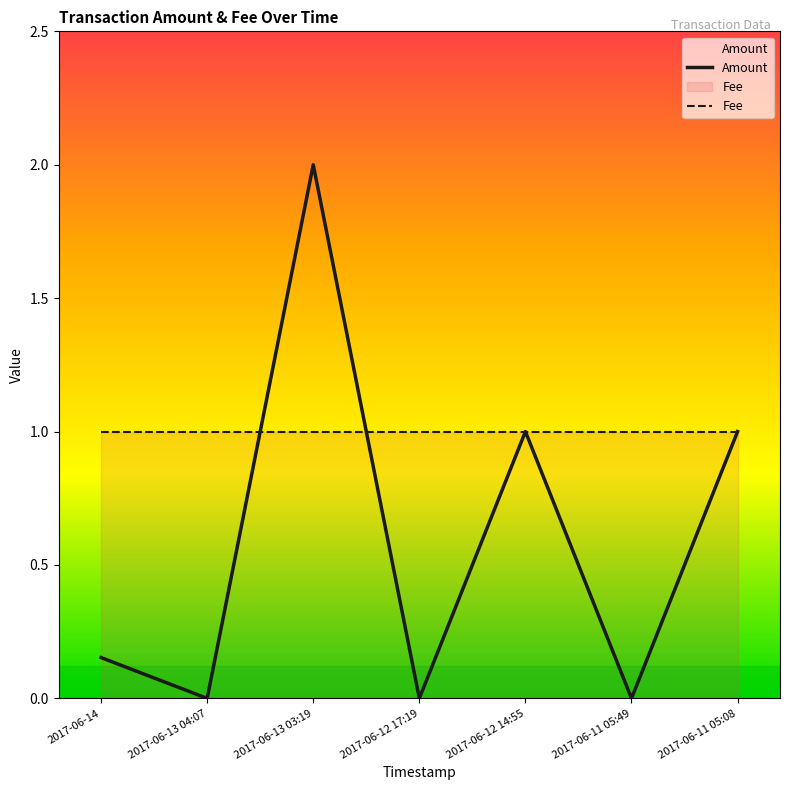

Reading right to left, transcribe all the data shown in this chart.

Amount: 2017-06-11 05:08=1.0	2017-06-11 05:49=0.0	2017-06-12 14:55=1.0	2017-06-12 17:19=0.0	2017-06-13 03:19=2.0	2017-06-13 04:07=0.0	2017-06-14=0.2
Fee: 2017-06-11 05:08=1.0	2017-06-11 05:49=1.0	2017-06-12 14:55=1.0	2017-06-12 17:19=1.0	2017-06-13 03:19=1.0	2017-06-13 04:07=1.0	2017-06-14=1.0